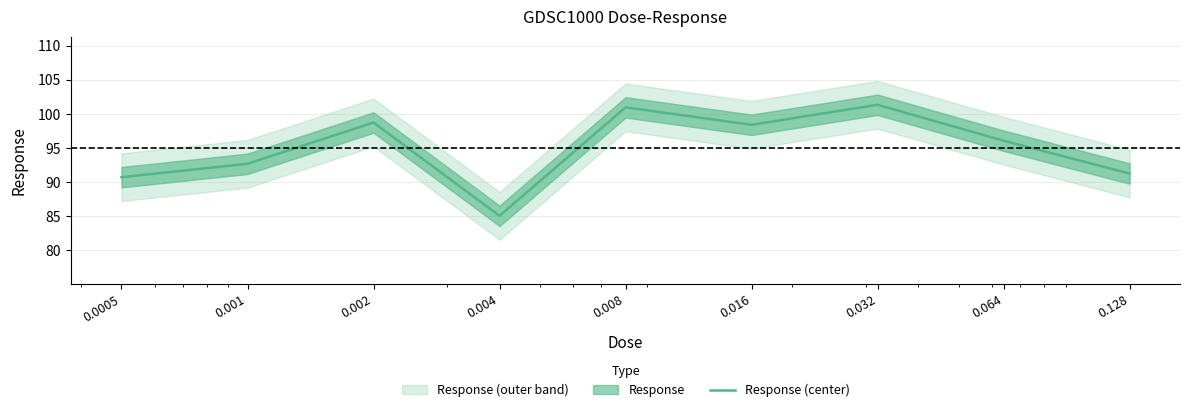

What is the change in value from 0.008 to 0.064?

-4.9